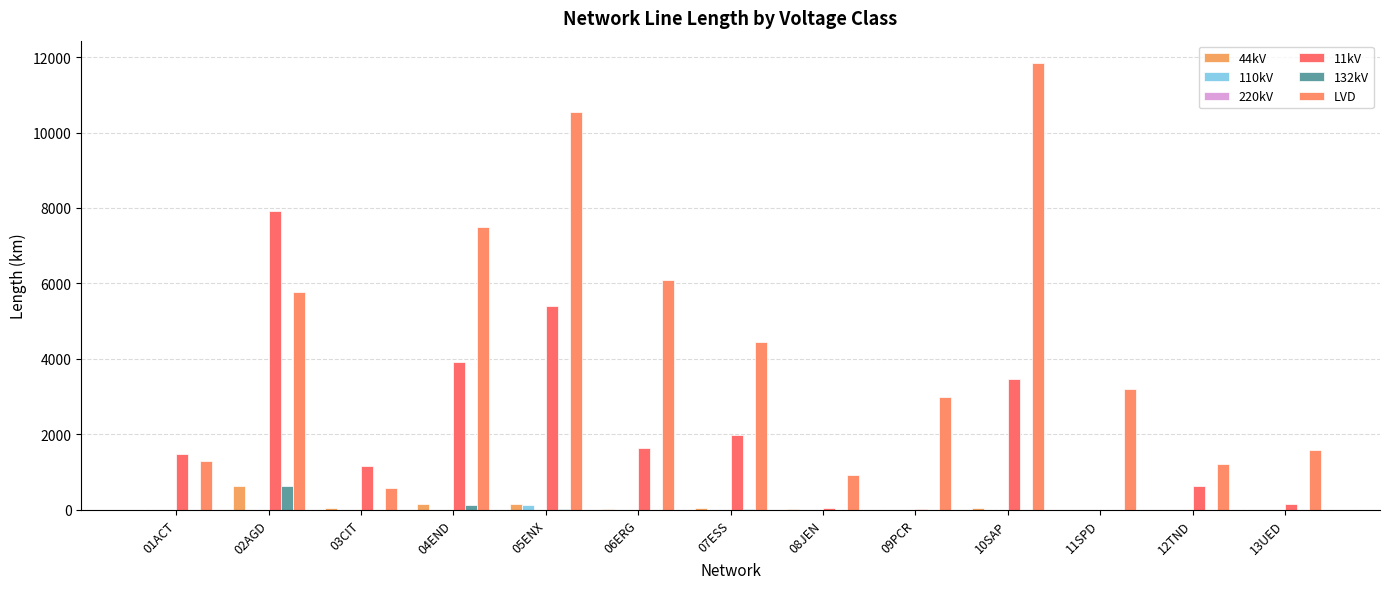

At which label does 44kV reach its peak?

02AGD